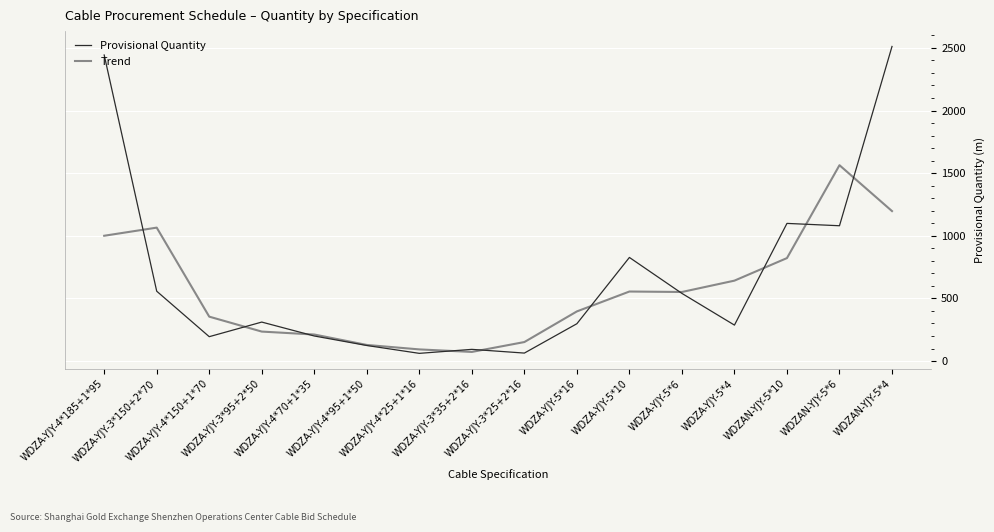

What is the maximum value shown in the chart?

2511.3